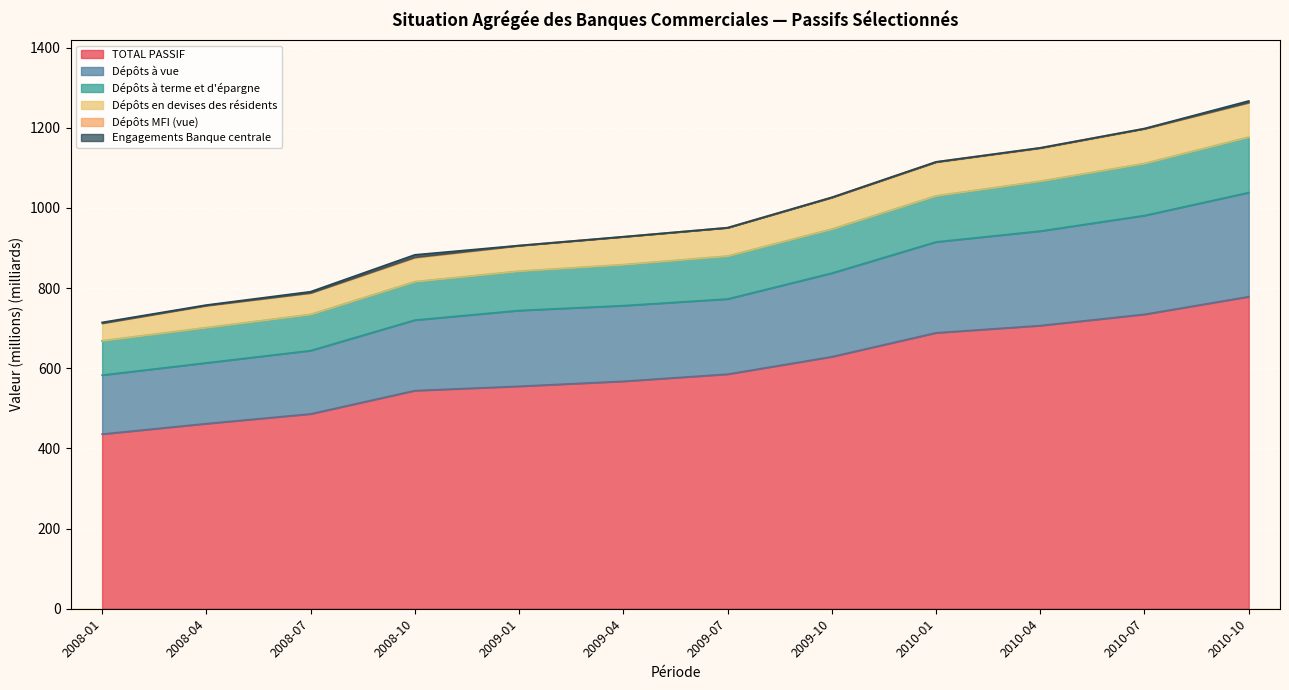

What is the lowest value of the TOTAL PASSIF series?

435.8